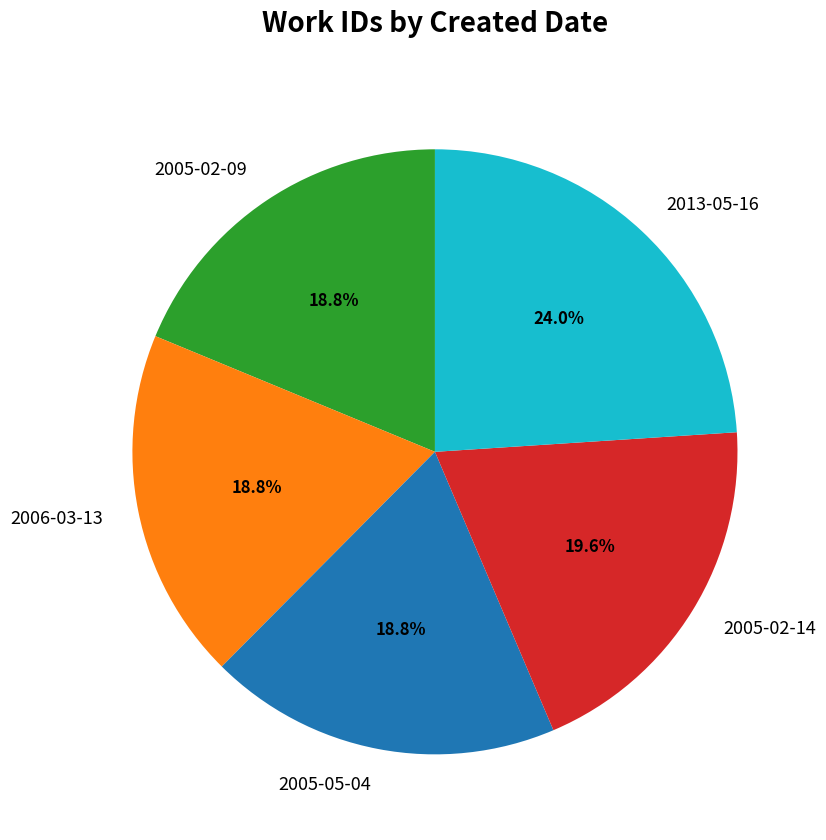

To the nearest percent, what is the combined percentage of 2005-02-09 and 2013-05-16?

43%